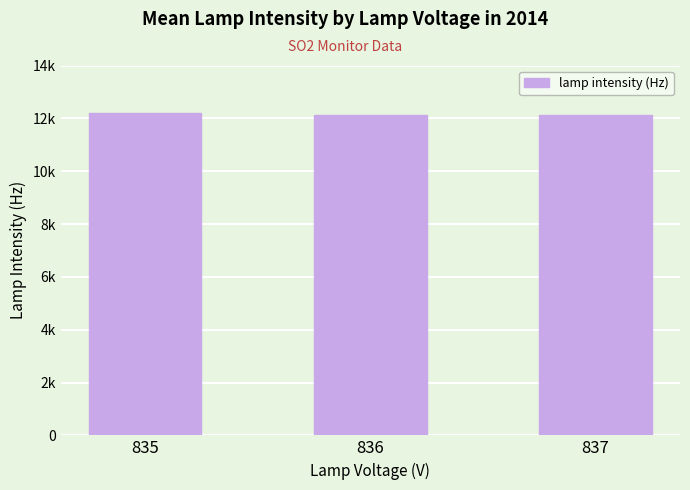

Does the chart contain any negative values?

No